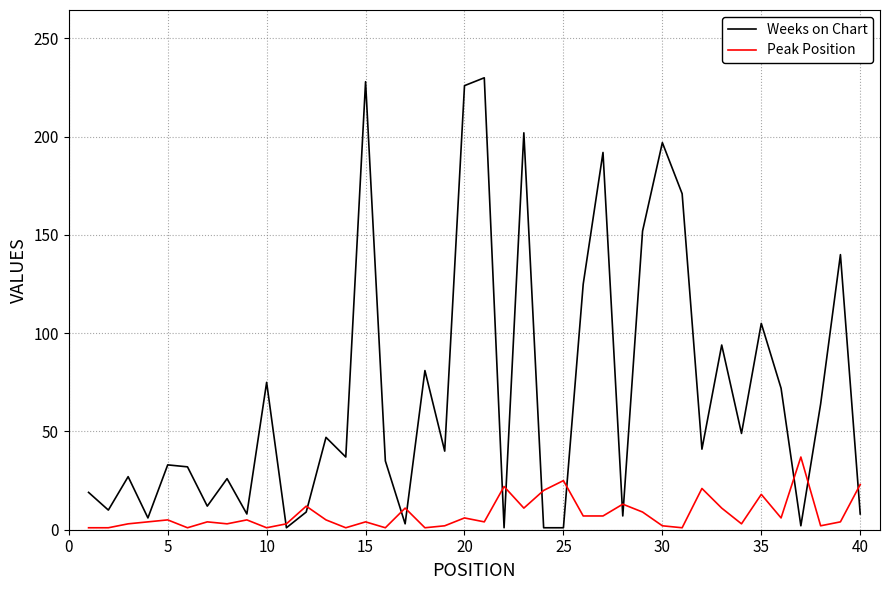

Rank the series by their maximum value, from highest to lowest.

Weeks on Chart, Peak Position